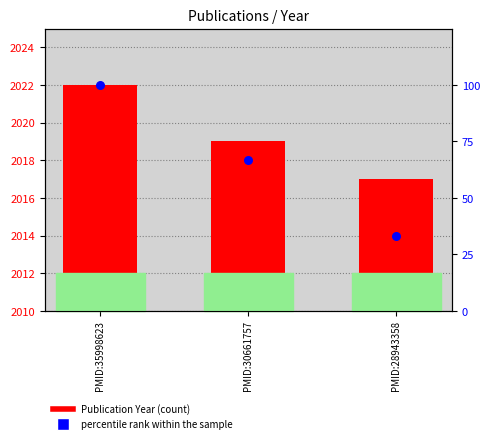

Which series has the largest Y range (max minus min)?

percentile rank within the sample